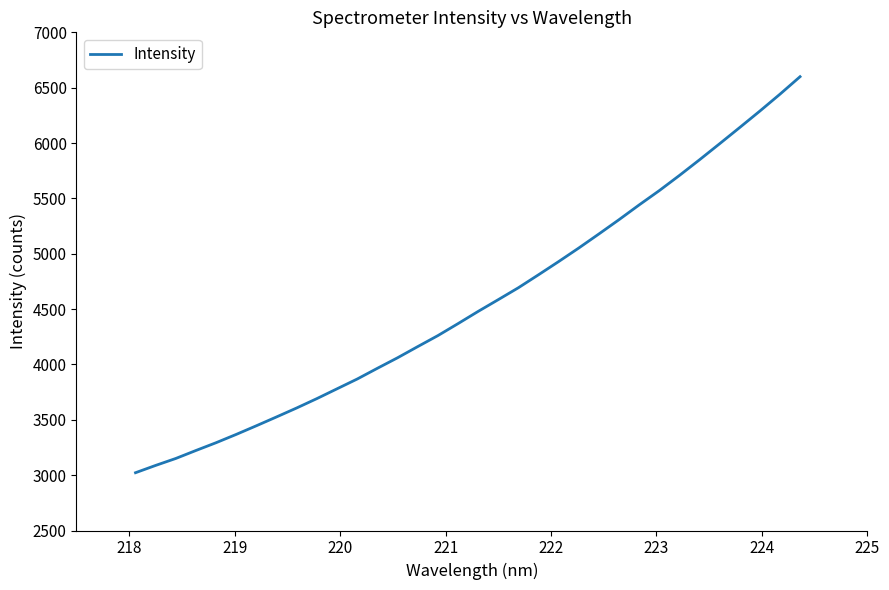

What is the smallest value displayed?

3021.9